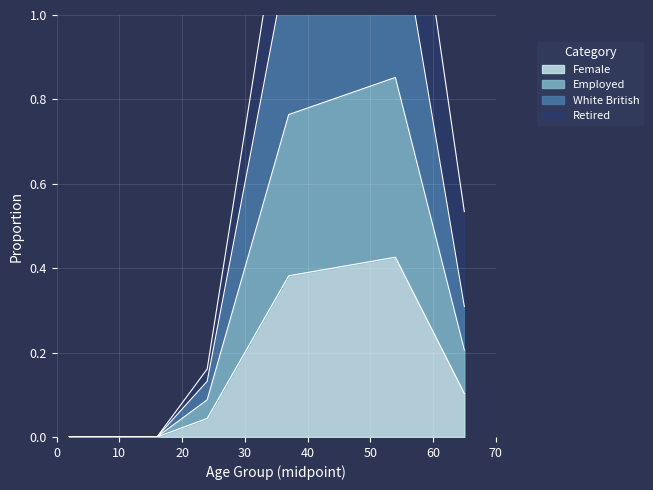

How many categories are shown in the chart?

7